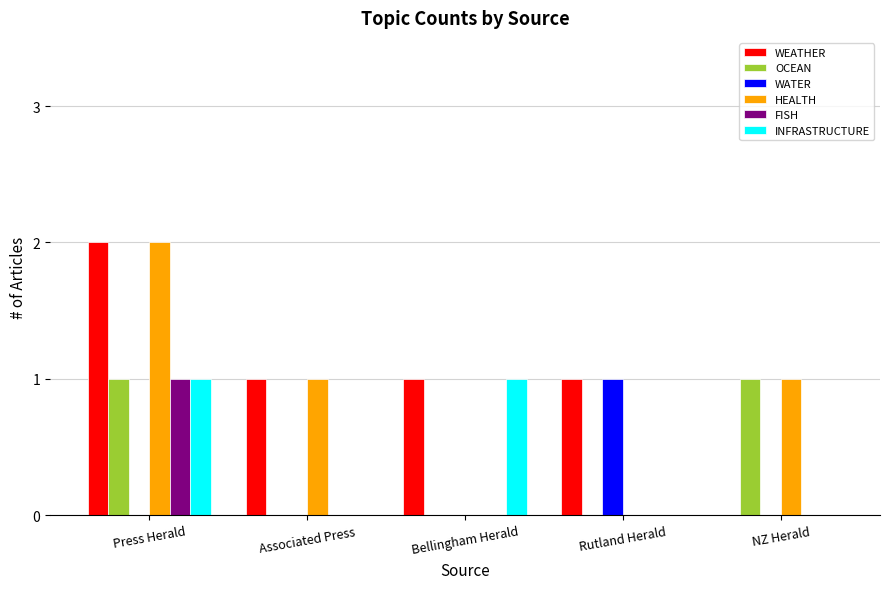

The value of INFRASTRUCTURE at Associated Press is 0. True or false?

True